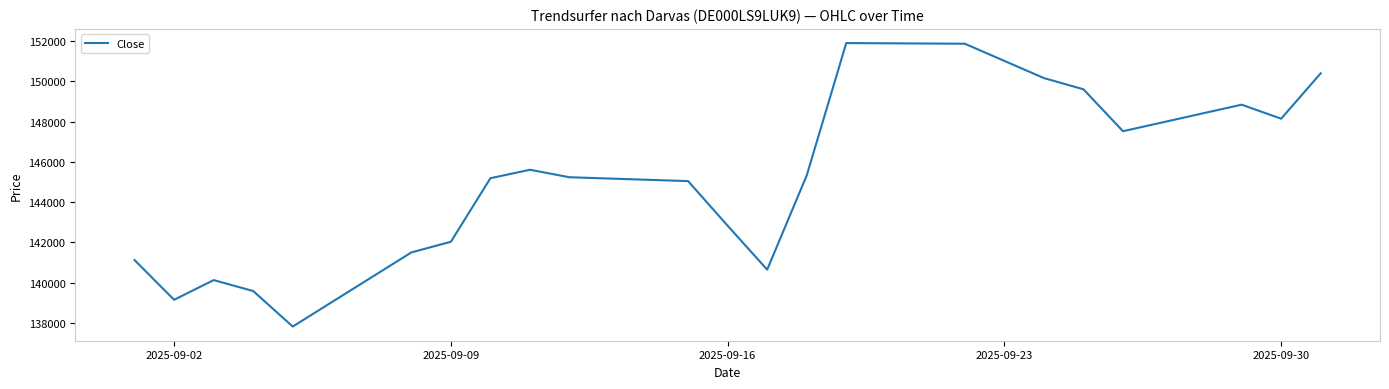

What is the smallest value displayed?

137828